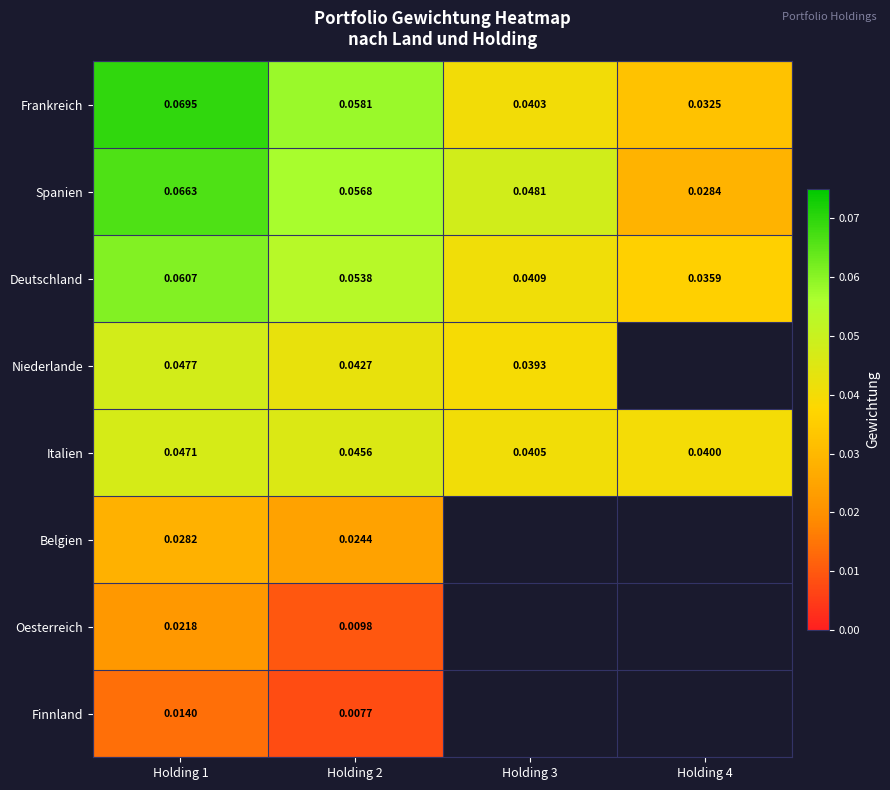

At how many categories does at least one series exceed 0?

4